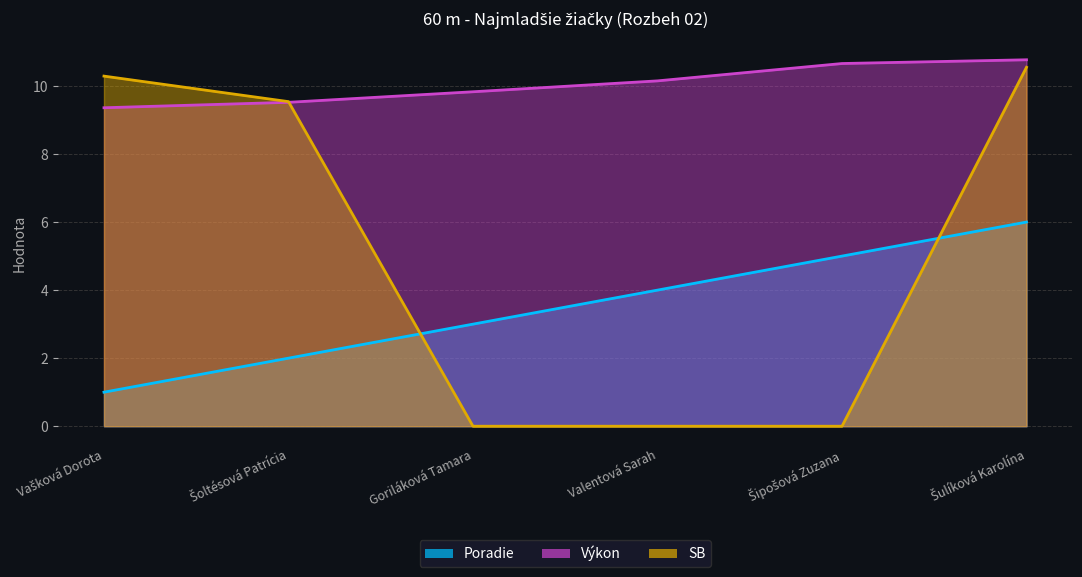

True or false: Poradie and SB intersect in this chart.

True